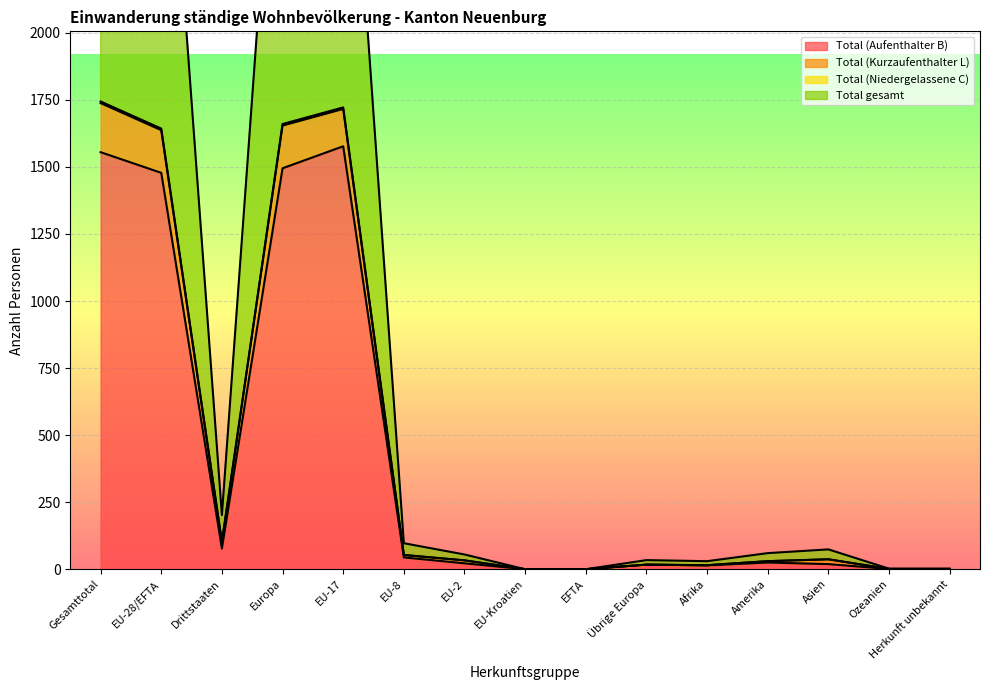

What are all the series names shown in the legend?

Total (Aufenthalter B), Total (Kurzaufenthalter L), Total (Niedergelassene C), Total gesamt